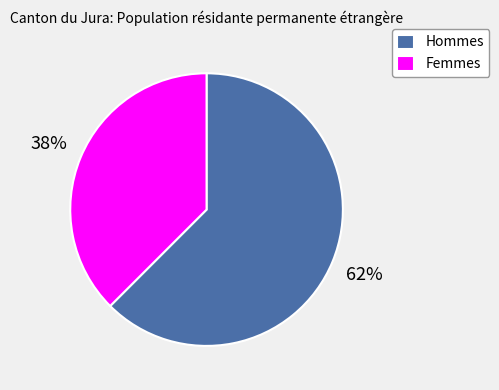

Count the number of slices in the pie.

2